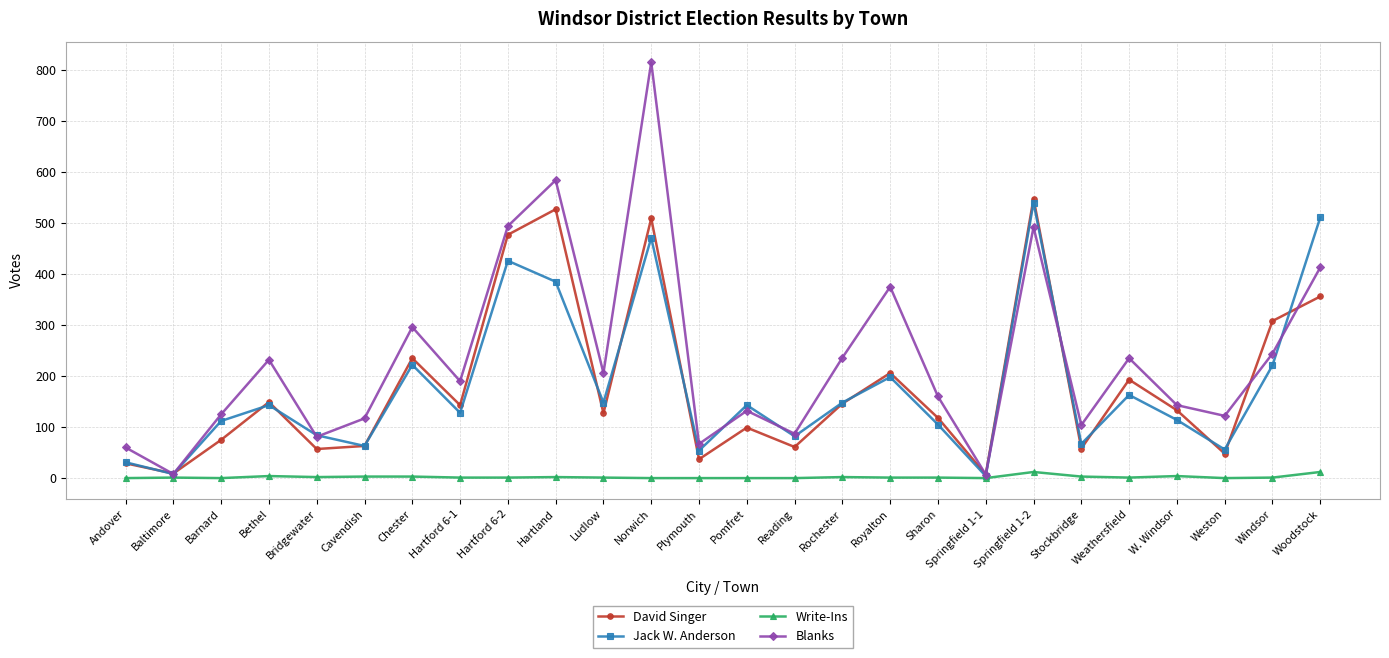

List the series in order of their peak value, lowest first.

Write-Ins, Jack W. Anderson, David Singer, Blanks